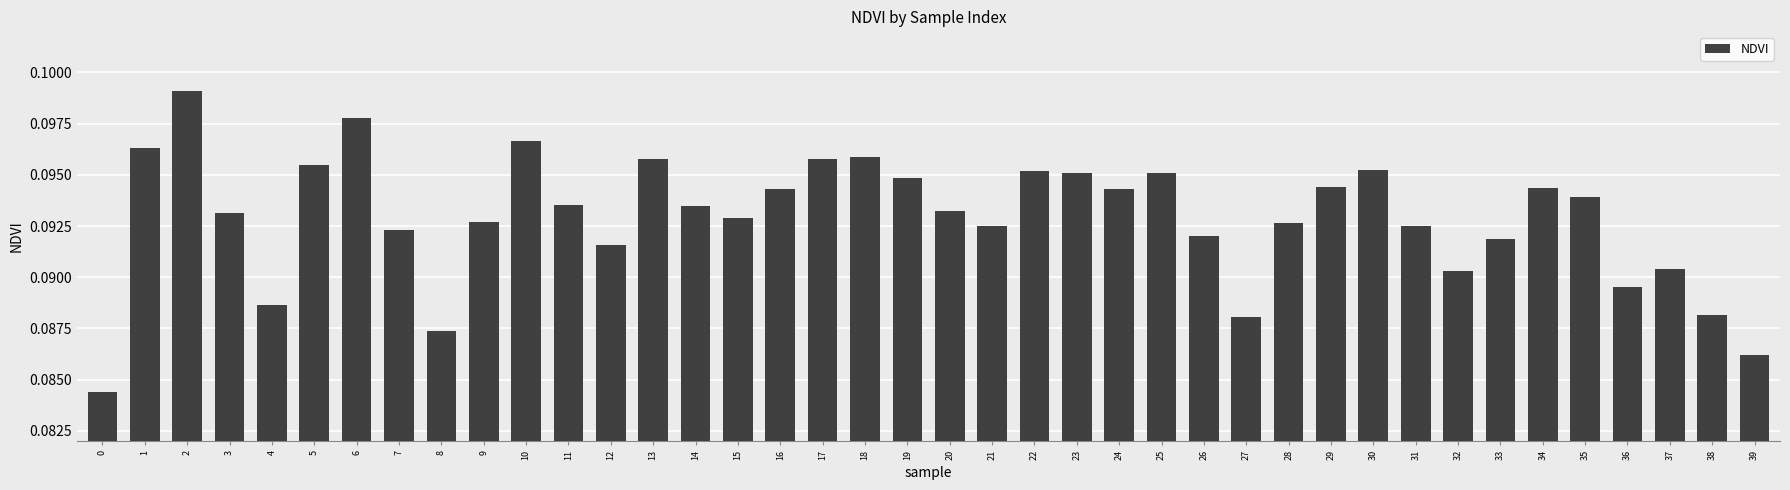

The chart shows a value of 0.0 at 28. True or false?

False